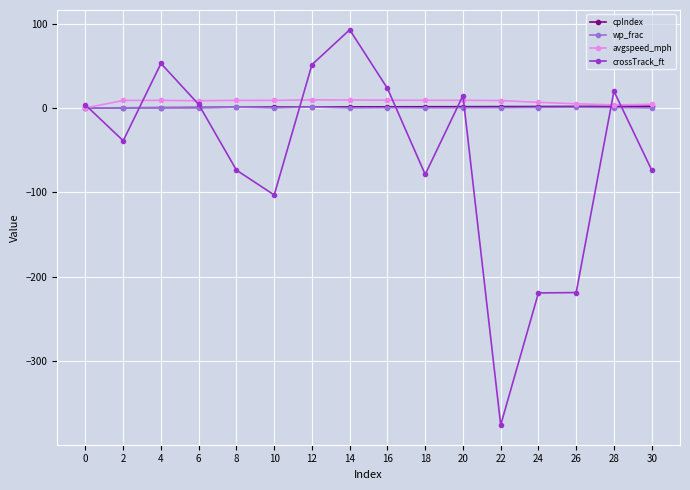

Which series changed the most between 0 and 12?

crossTrack_ft